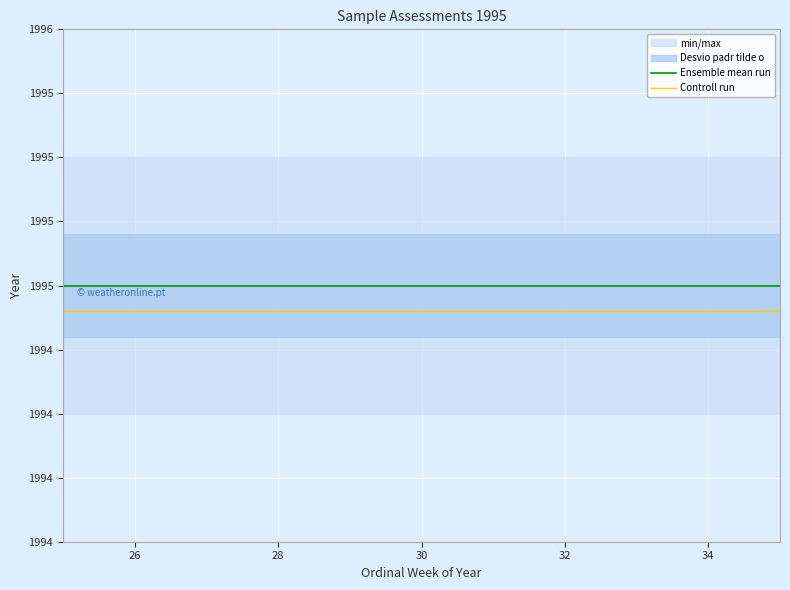

How many categories are shown in the chart?

10